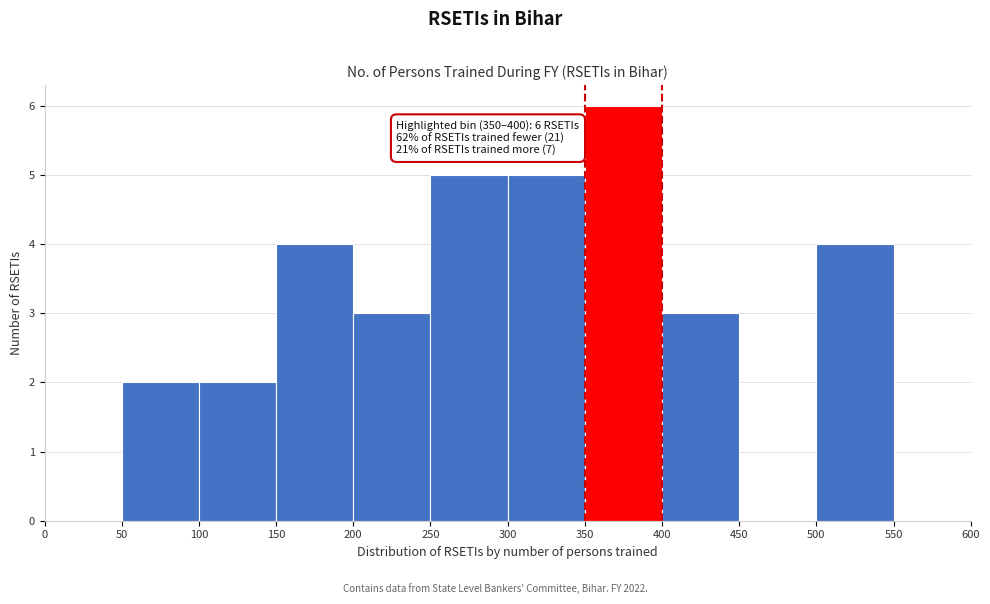

Which range on the x-axis has the tallest bar?

350 to 400